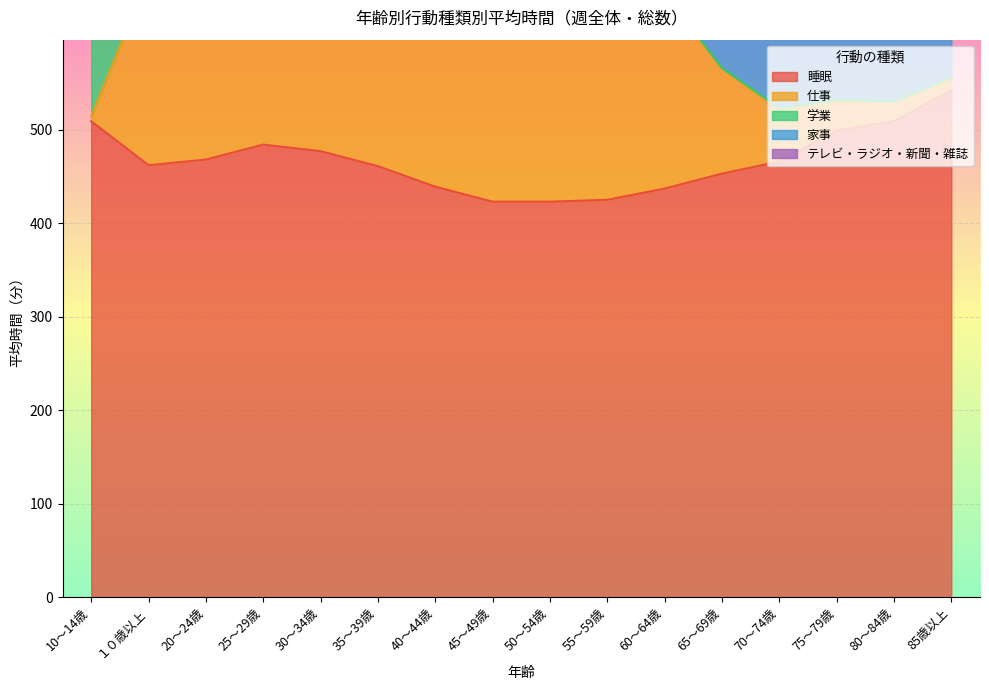

Reading left to right, extract all data points from this chart.

睡眠: 509	462	468	484	477	461	439	423	423	425	437	453	466	499	509	542
仕事: 5	202	210	294	321	346	338	351	330	309	208	112	56	31	21	13
学業: 361	49	177	15	3	7	2	1	2	3	1	1	1	2	0	1
家事: 2	87	23	39	76	85	100	86	101	93	125	132	125	115	123	92
テレビ・ラジオ・新聞・雑誌: 64	144	63	79	60	95	100	101	149	135	206	242	239	234	229	241